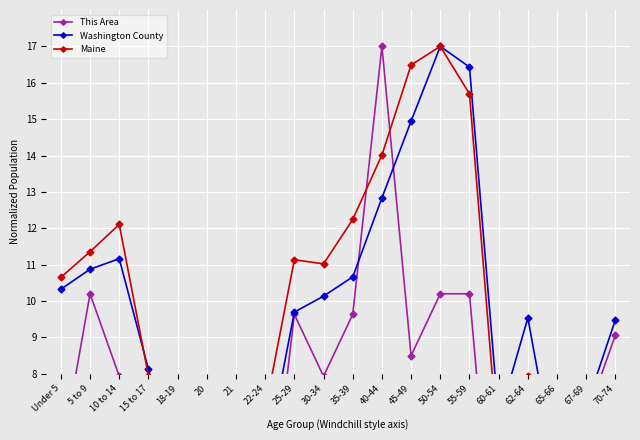

What is the difference between the highest and lowest values at 67-69?

1.4